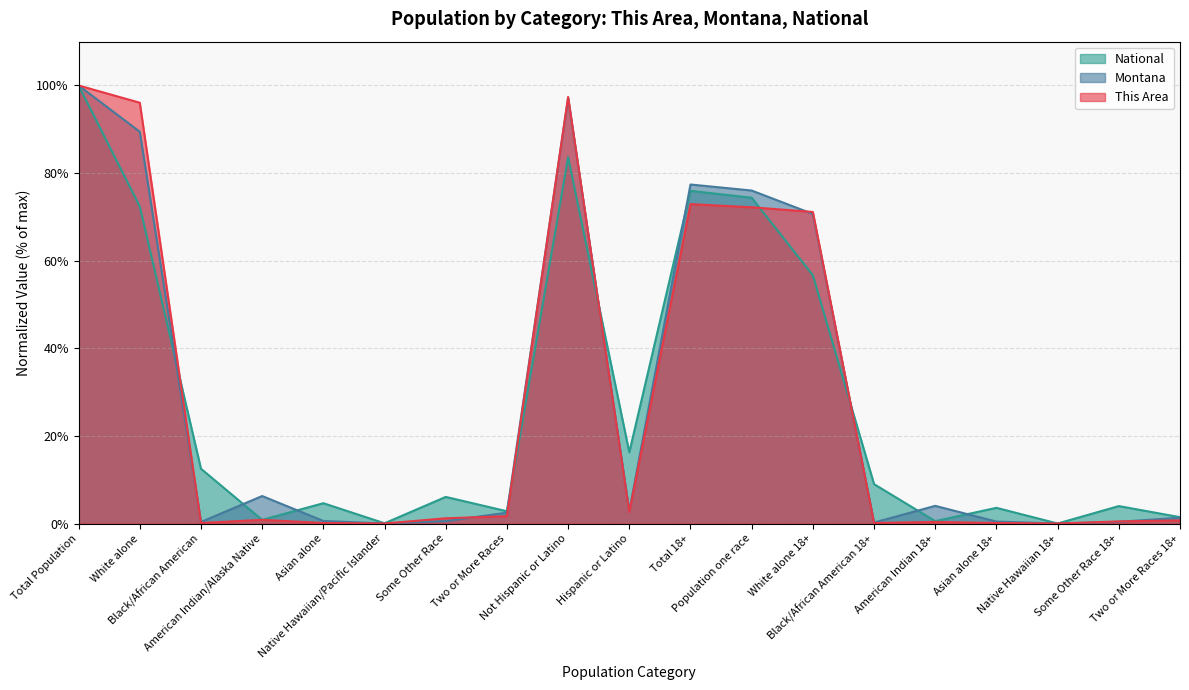

What is the total value across all series at Total Population?

300.0